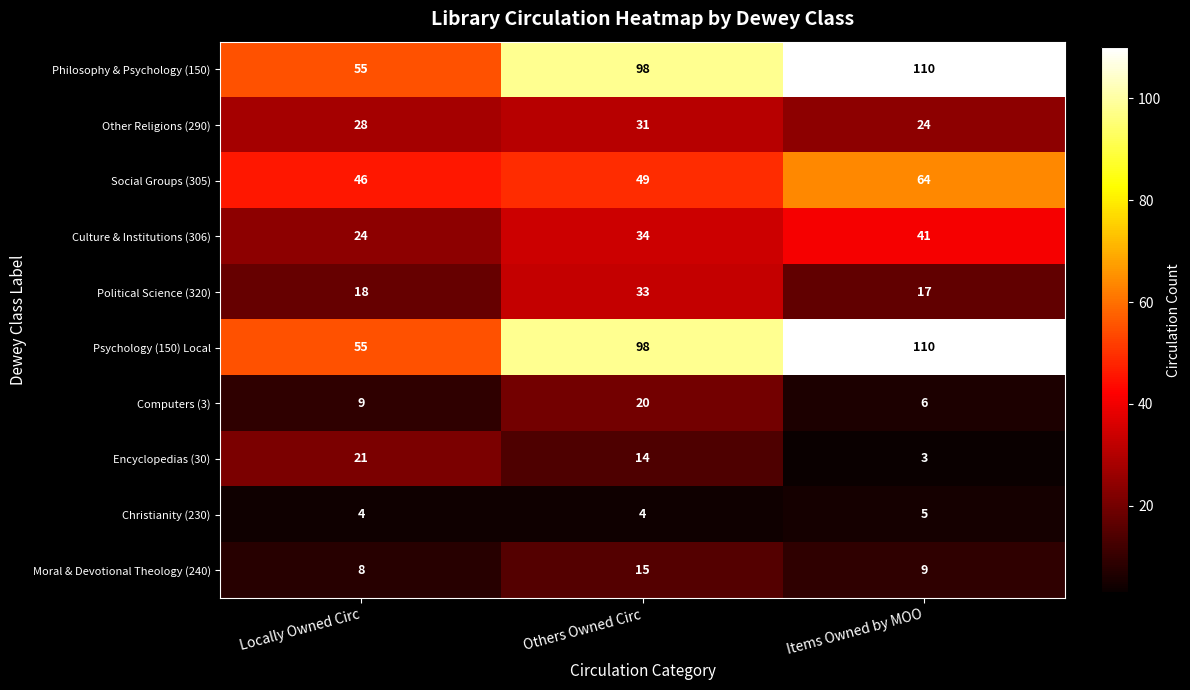

Reading left to right, list all the values displayed in this chart.

Philosophy & Psychology (150): Locally Owned Circ=55	Others Owned Circ=98	Items Owned by MOO=110
Other Religions (290): Locally Owned Circ=28	Others Owned Circ=31	Items Owned by MOO=24
Social Groups (305): Locally Owned Circ=46	Others Owned Circ=49	Items Owned by MOO=64
Culture & Institutions (306): Locally Owned Circ=24	Others Owned Circ=34	Items Owned by MOO=41
Political Science (320): Locally Owned Circ=18	Others Owned Circ=33	Items Owned by MOO=17
Psychology (150) Local: Locally Owned Circ=55	Others Owned Circ=98	Items Owned by MOO=110
Computers (3): Locally Owned Circ=9	Others Owned Circ=20	Items Owned by MOO=6
Encyclopedias (30): Locally Owned Circ=21	Others Owned Circ=14	Items Owned by MOO=3
Christianity (230): Locally Owned Circ=4	Others Owned Circ=4	Items Owned by MOO=5
Moral & Devotional Theology (240): Locally Owned Circ=8	Others Owned Circ=15	Items Owned by MOO=9